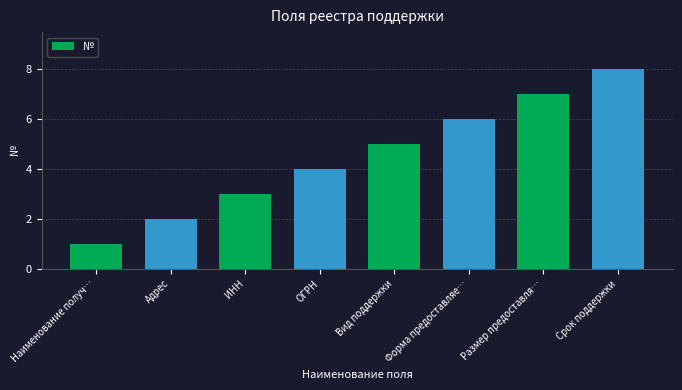

Does the chart contain stacked bars?

No